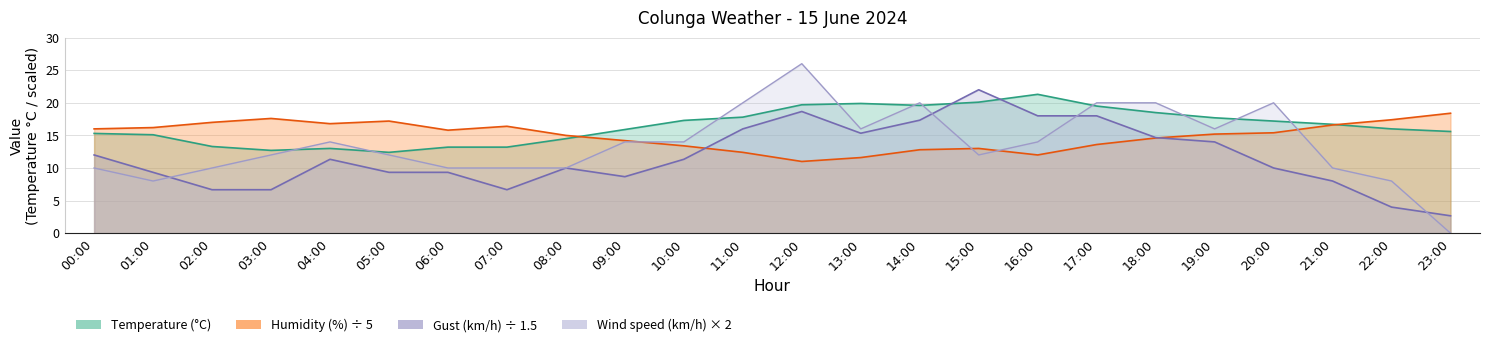

What is the sum of the Humidity (%) values at 20:00 and 12:00?

26.4